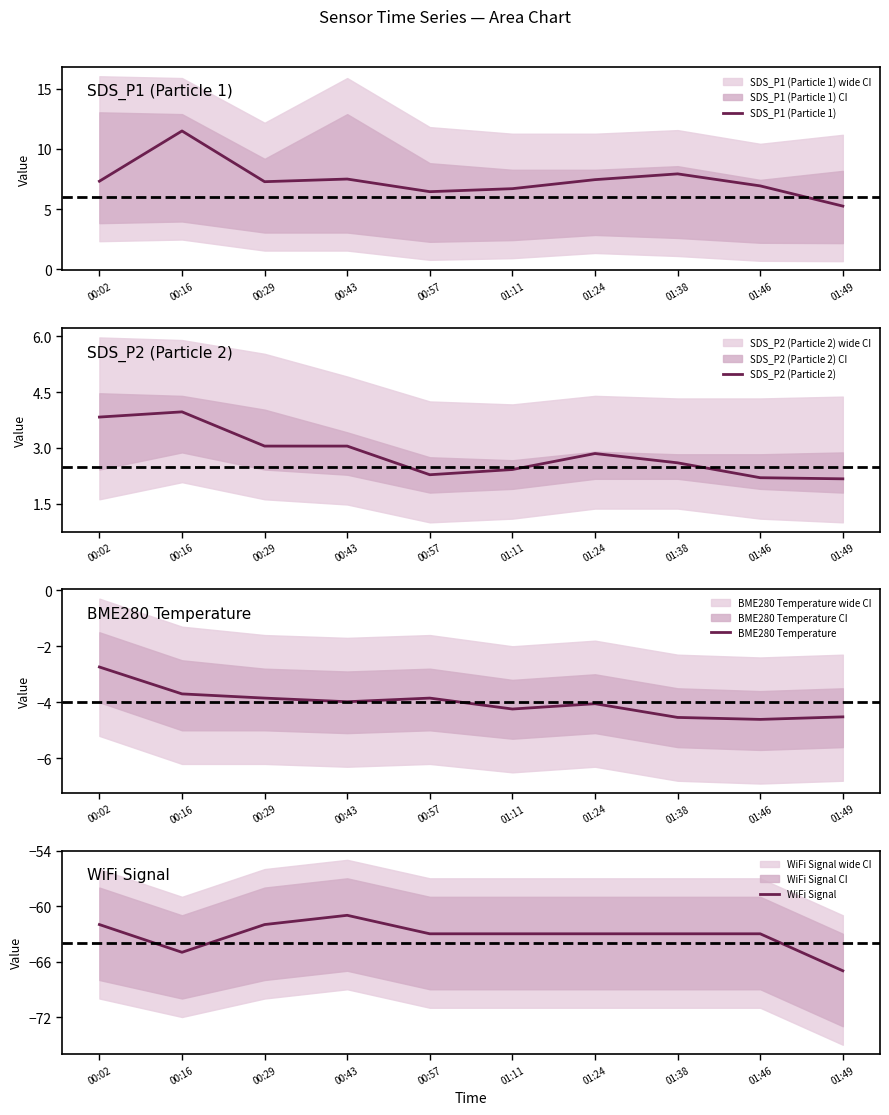

At which label does WiFi Signal first exceed -63?

00:02